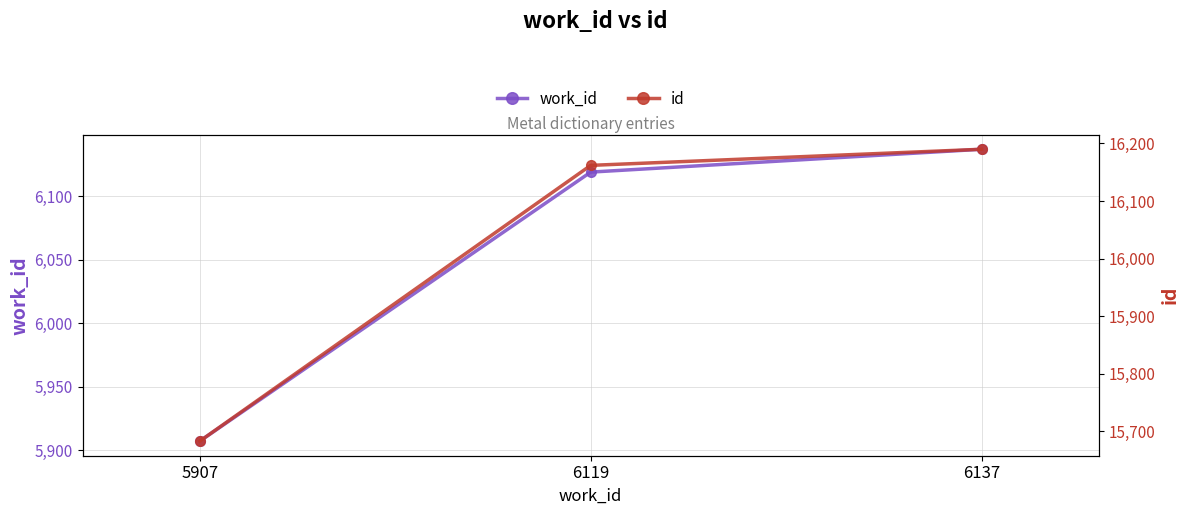

Reading right to left, transcribe all the data shown in this chart.

work_id: 6137	6119	5907
id: 16190	16162	15683